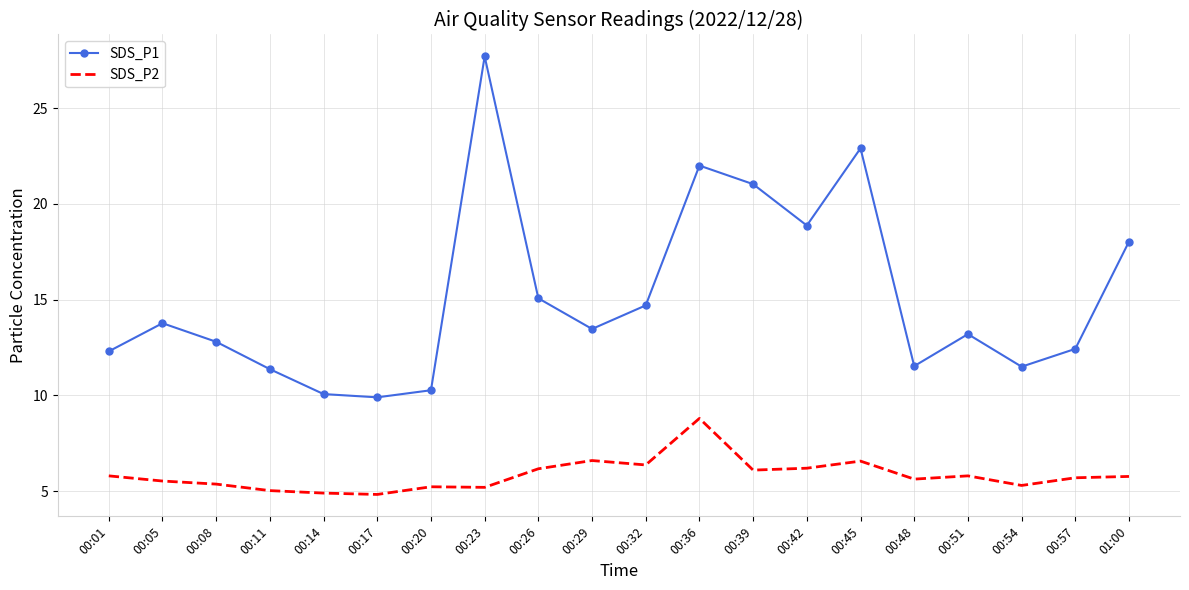

What is the lowest value of the SDS_P1 series?

9.9